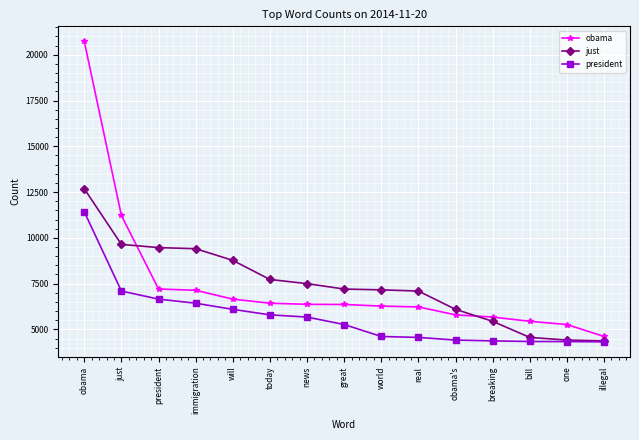

After their last crossing, which series has the higher values: obama or just?

obama